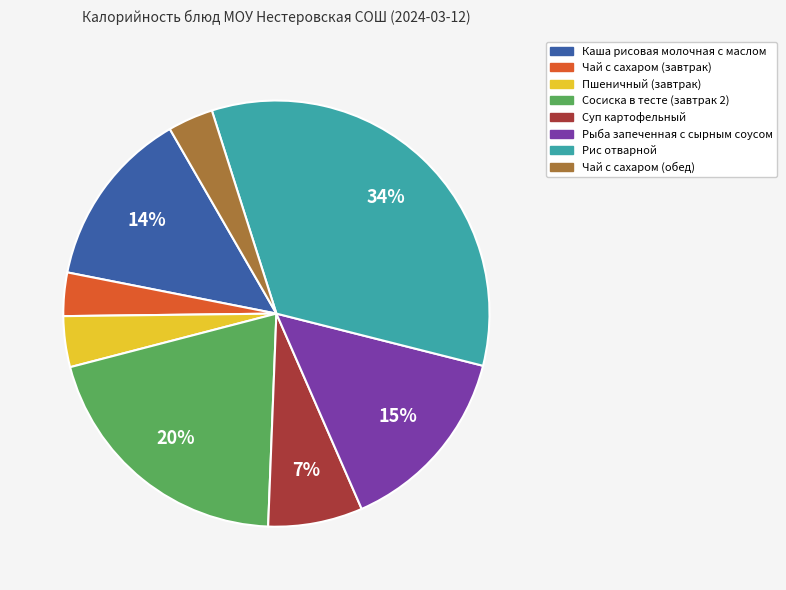

To the nearest percent, what portion does Сосиска в тесте (завтрак 2) represent?

20%